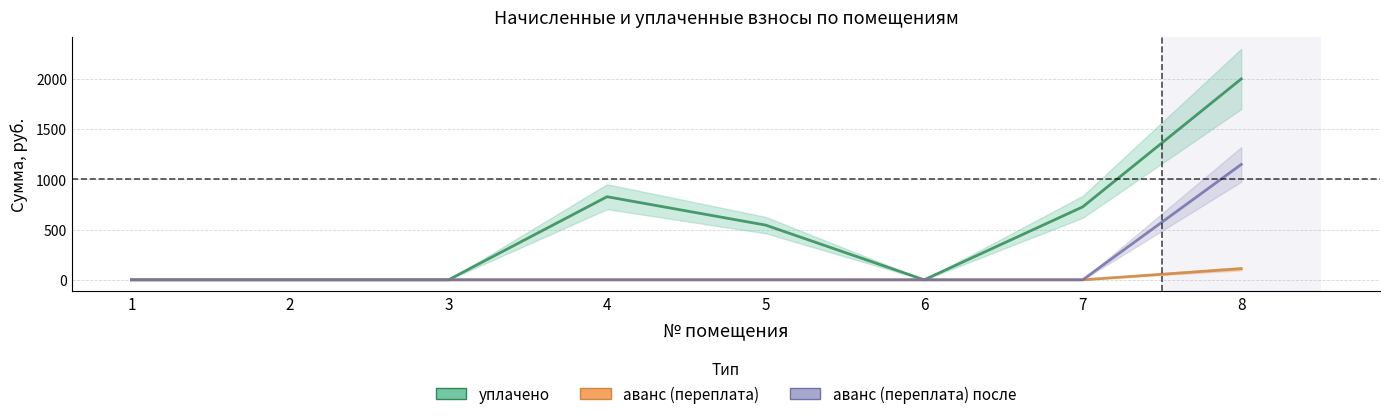

Reading left to right, what are all the values shown in this chart?

уплачено: 0.0	0.0	0.0	827.0	544.5	0.0	726.0	1999.6
аванс (переплата): 0.0	0.0	0.0	0.0	0.0	0.0	0.0	111.1
аванс (переплата) после: 0.0	0.0	0.0	0.0	0.0	0.0	0.0	1148.4